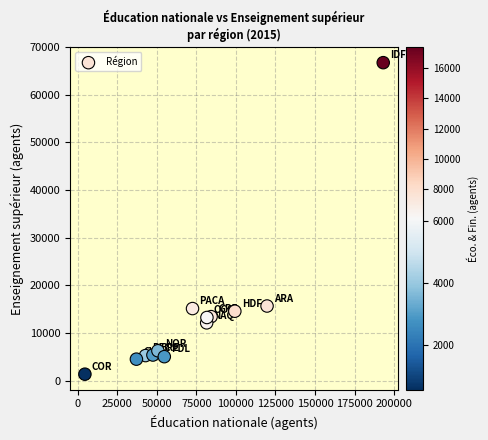

What is the range of Y values (max minus min)?

65432